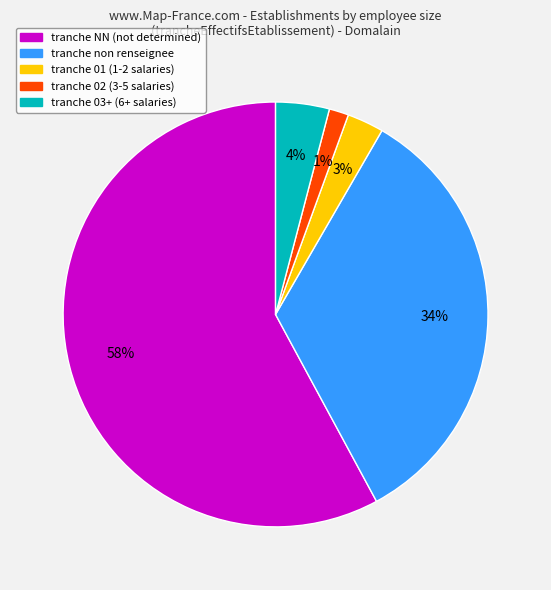

Is there a majority slice in this chart?

Yes